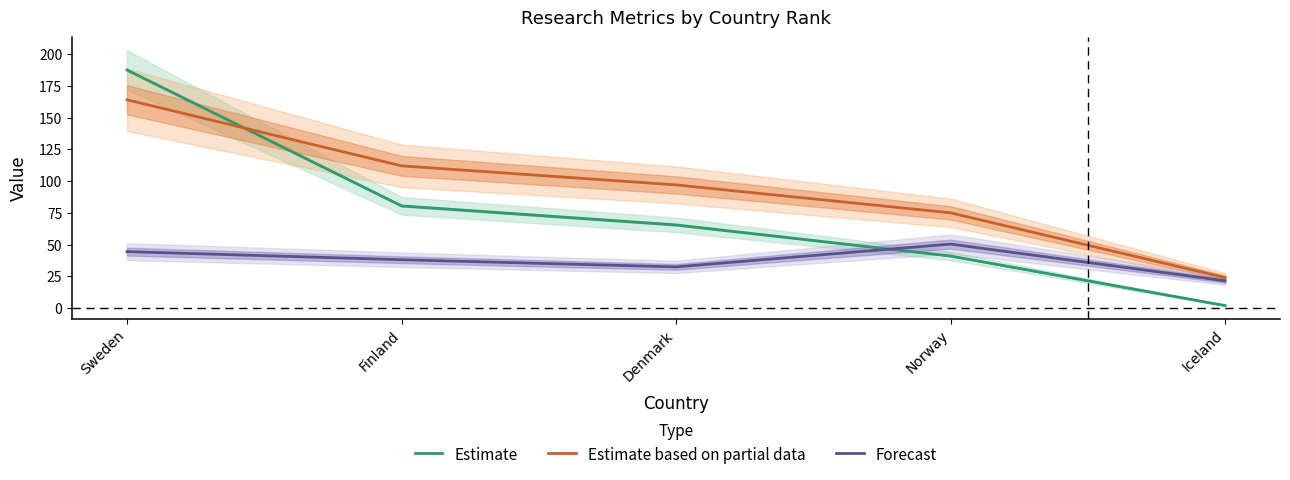

Between Sweden and Denmark, which series saw the biggest shift?

Estimate